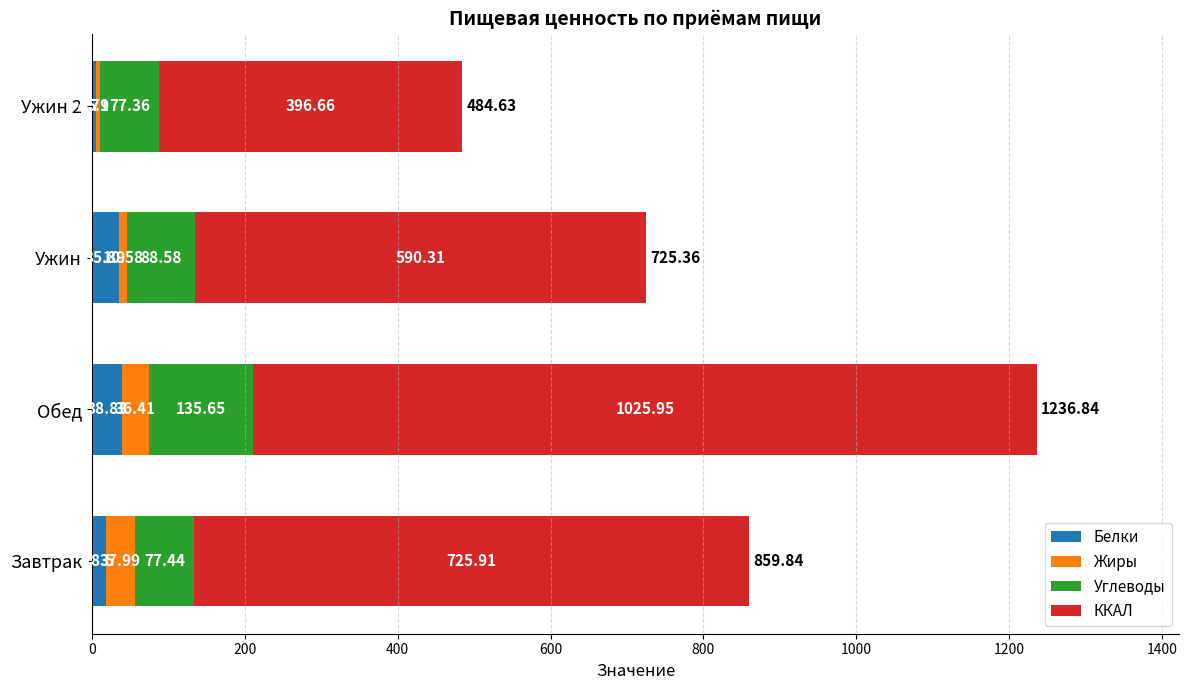

What are all the series names shown in the legend?

Белки, Жиры, Углеводы, ККАЛ